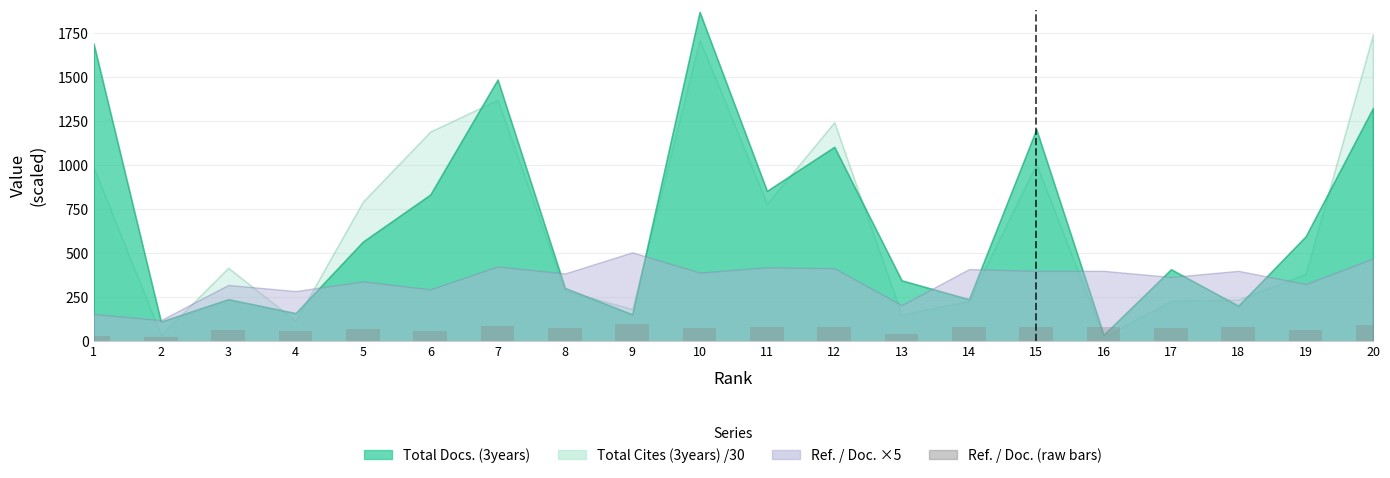

What is the greatest value displayed?

101